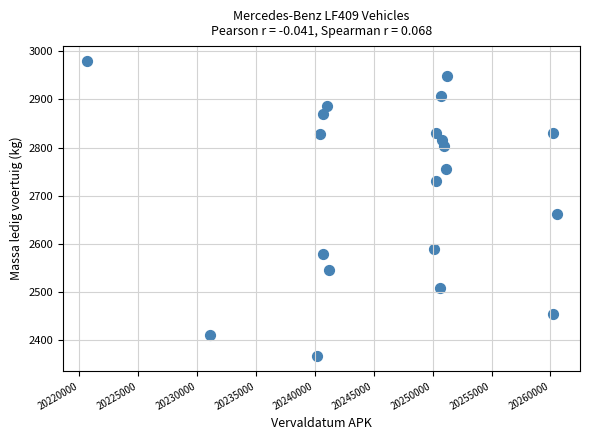

What Y value in the scatter plot is closest to 2673?

2661